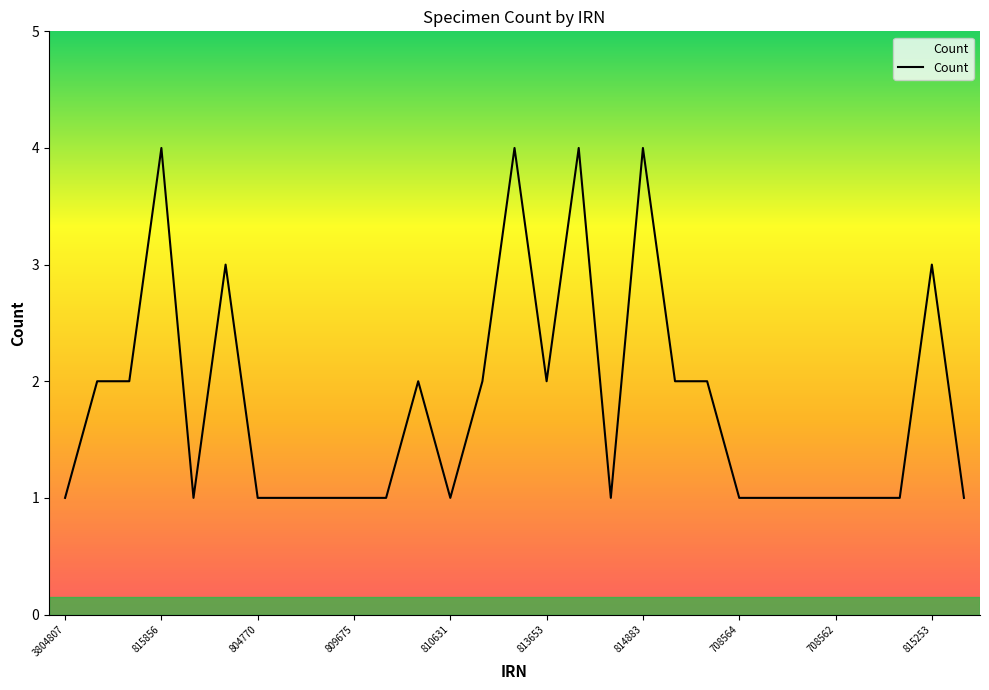

What is the difference between the maximum and minimum values?

3